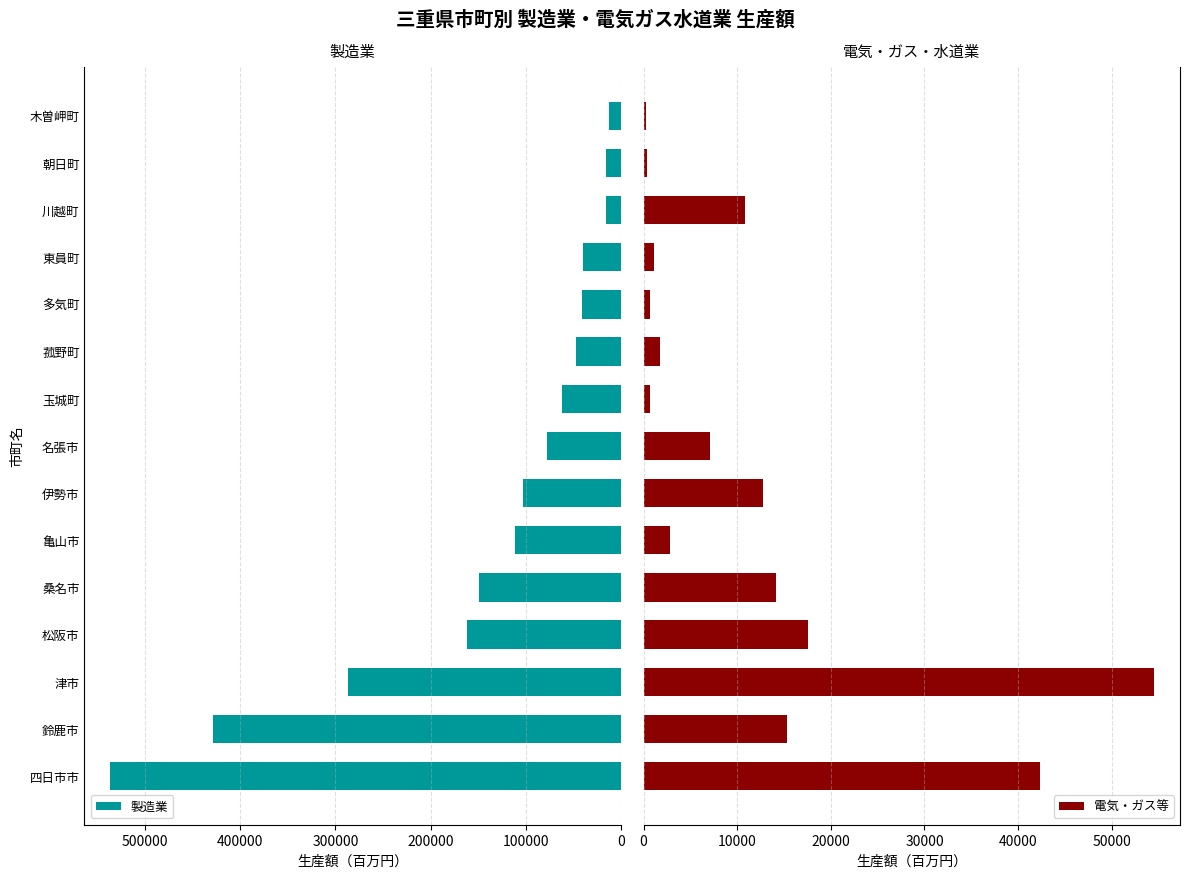

What is the average value of the 電気・ガス等 series?

12156